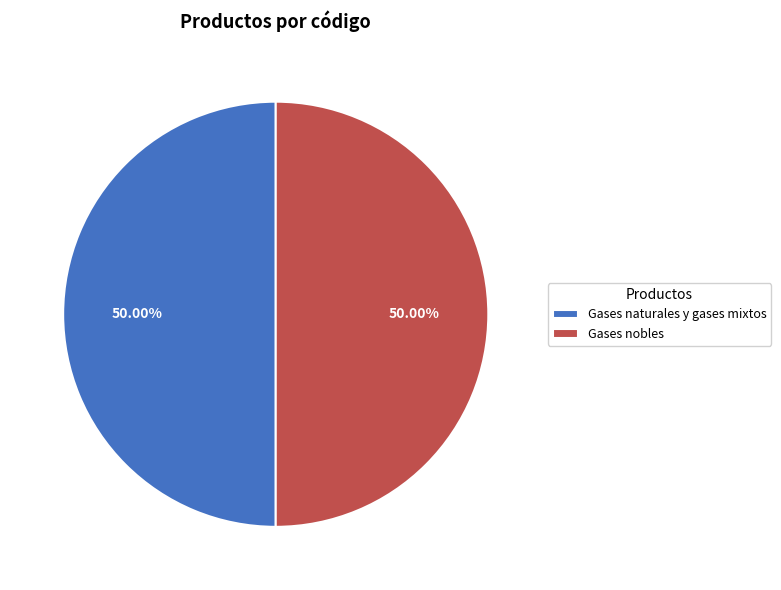

Is the sum of Gases nobles and Gases naturales y gases mixtos greater than half?

Yes